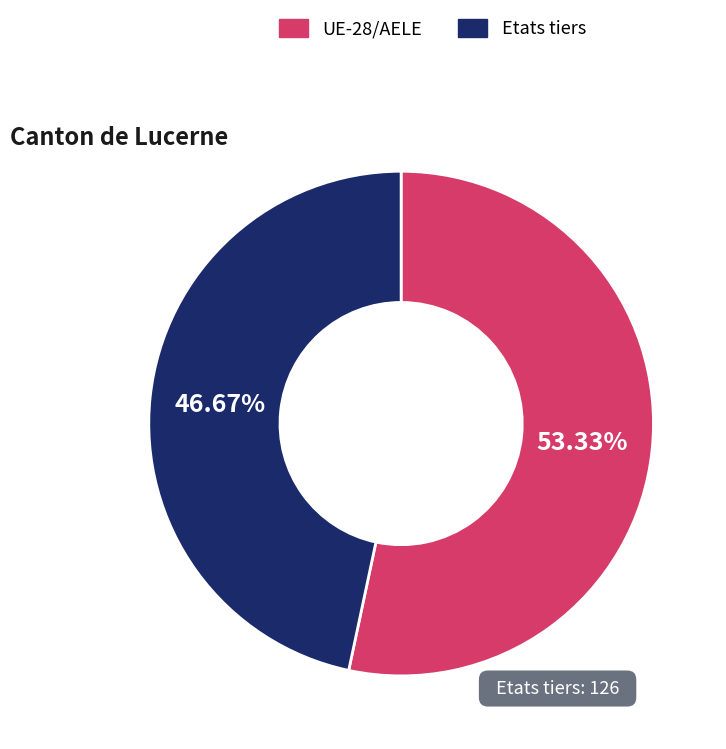

How many segments does this pie chart have?

2